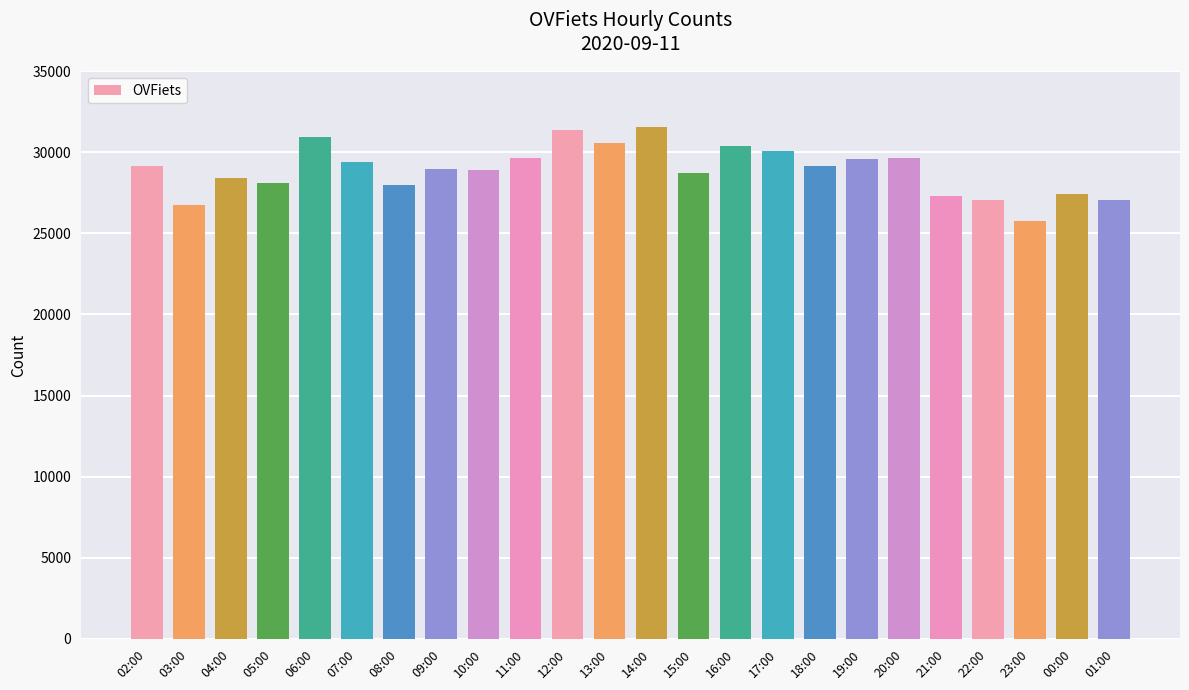

The value at 09:00 is 28991. True or false?

True